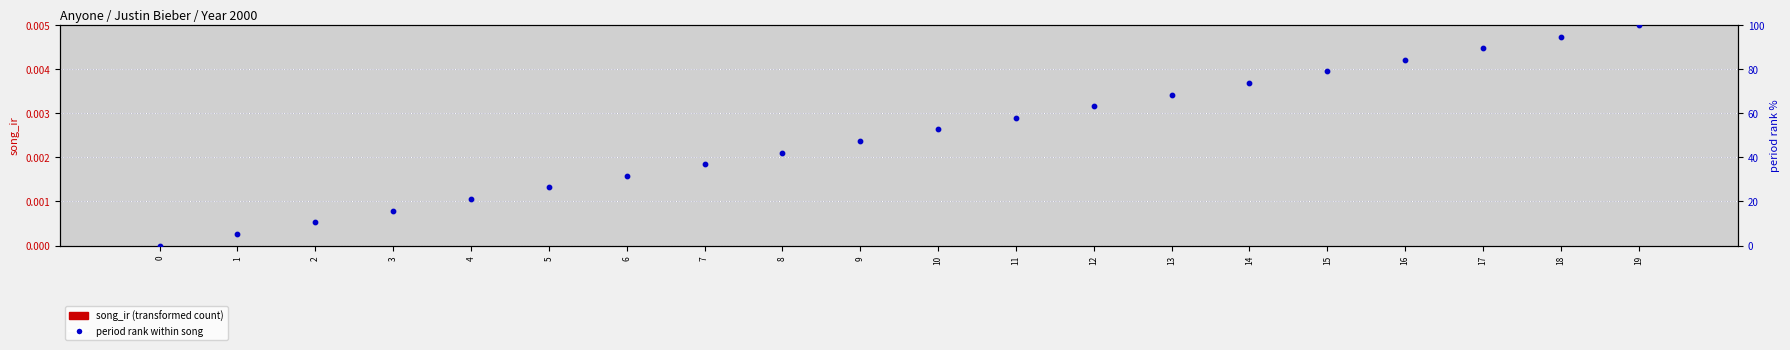

Which series reaches the maximum Y coordinate?

period (normalized %)